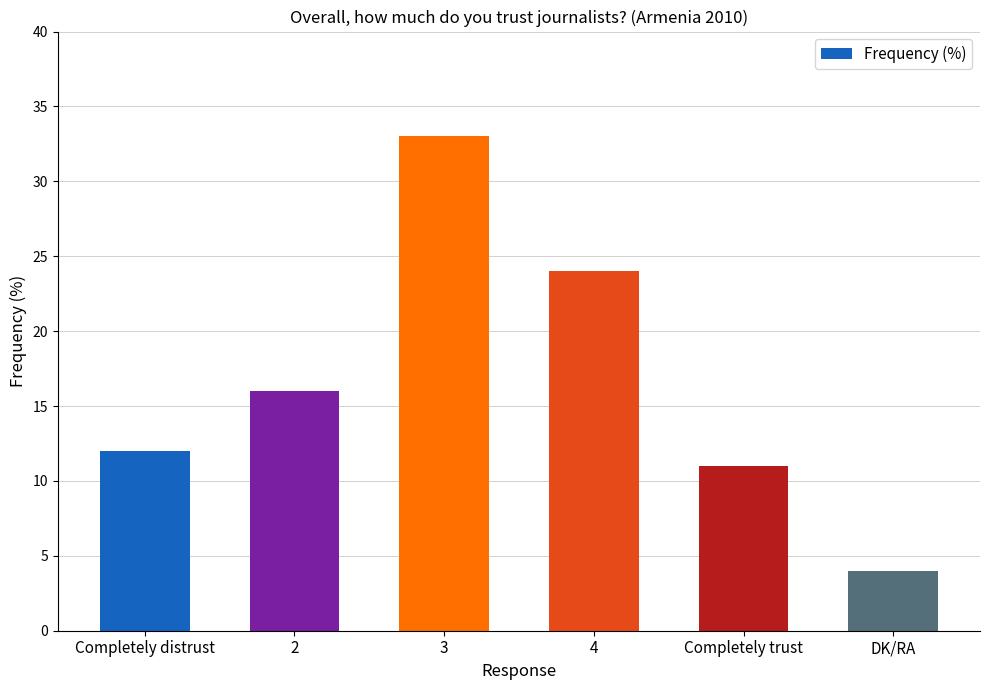

What is the smallest value displayed?

4